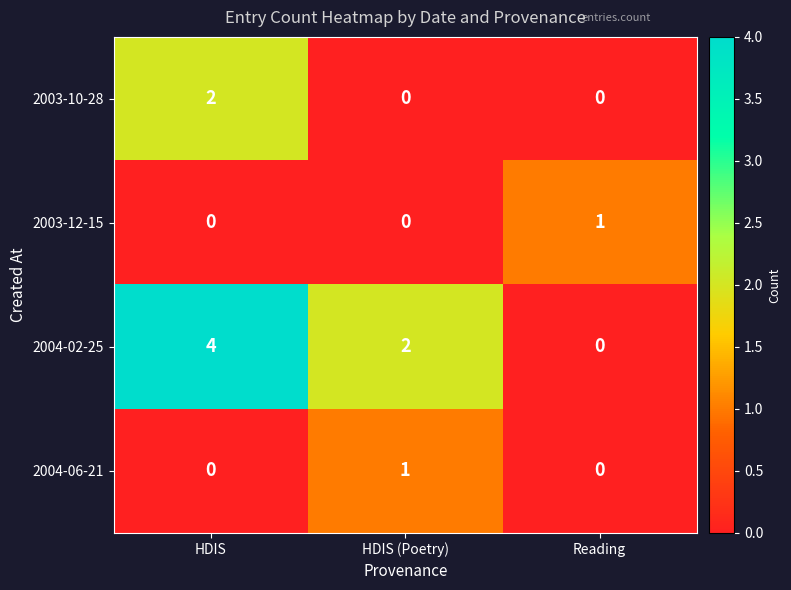

The value of 2004-02-25 at HDIS (Poetry) is 3. True or false?

False